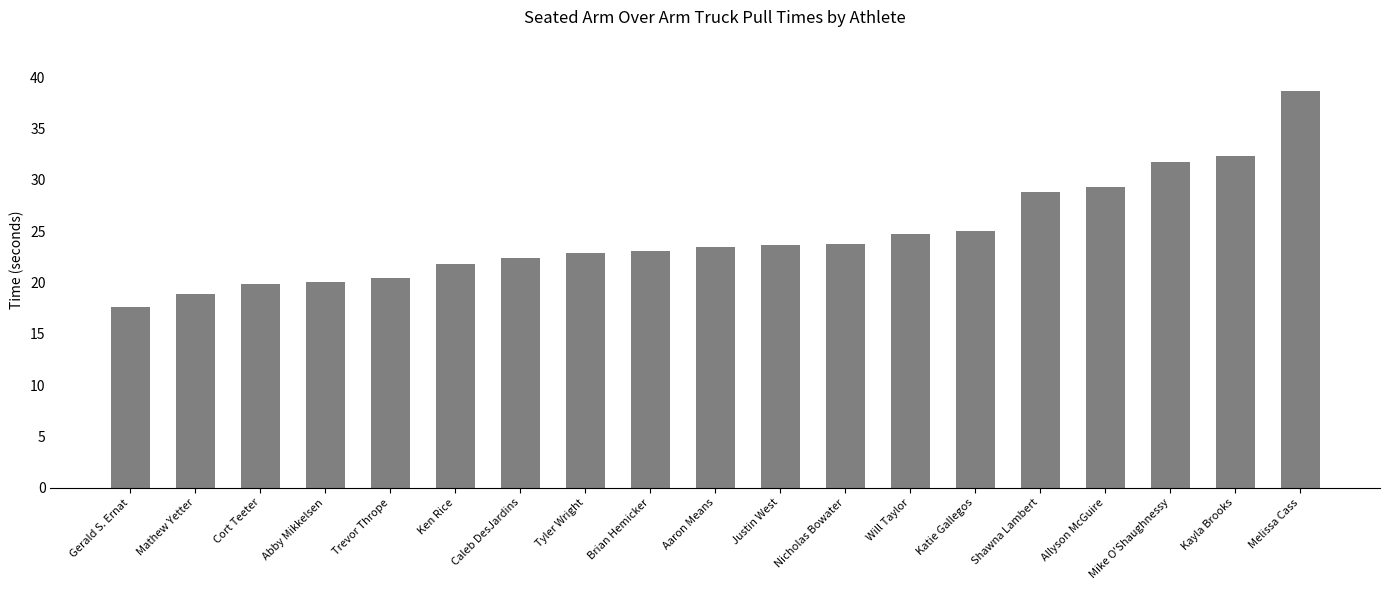

What is the average value?

24.7